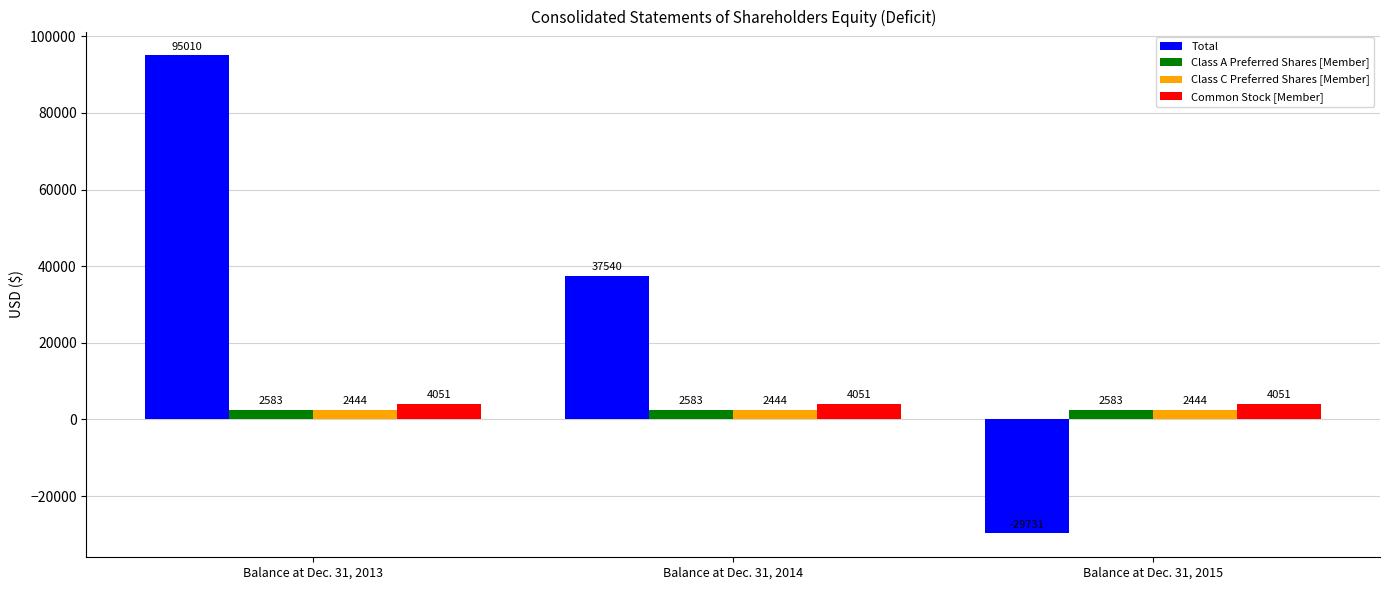

Reading left to right, transcribe all the data shown in this chart.

Total: Balance at Dec. 31, 2013=95010	Balance at Dec. 31, 2014=37540	Balance at Dec. 31, 2015=-29731
Class A Preferred Shares [Member]: Balance at Dec. 31, 2013=2583	Balance at Dec. 31, 2014=2583	Balance at Dec. 31, 2015=2583
Class C Preferred Shares [Member]: Balance at Dec. 31, 2013=2444	Balance at Dec. 31, 2014=2444	Balance at Dec. 31, 2015=2444
Common Stock [Member]: Balance at Dec. 31, 2013=4051	Balance at Dec. 31, 2014=4051	Balance at Dec. 31, 2015=4051